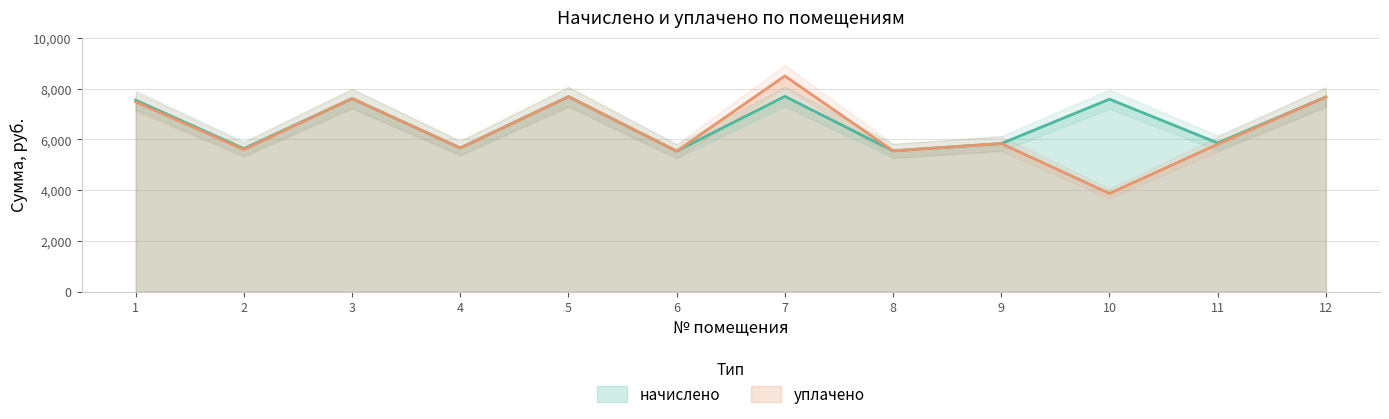

What is the lowest value of the уплачено series?

3870.3